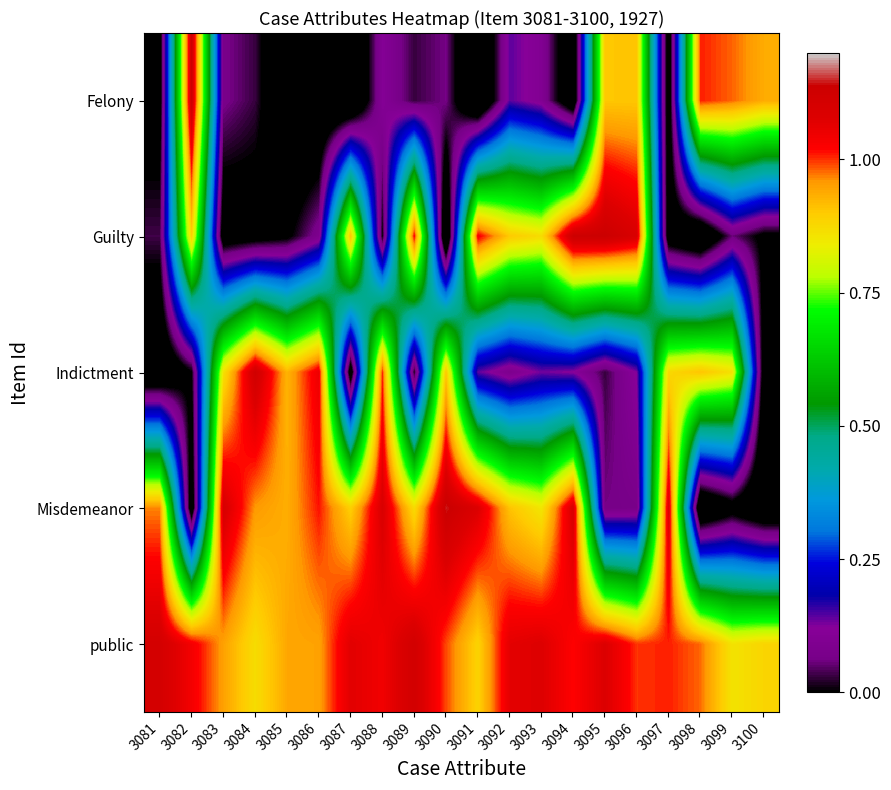

At which category is the sum across all series the highest?

3094